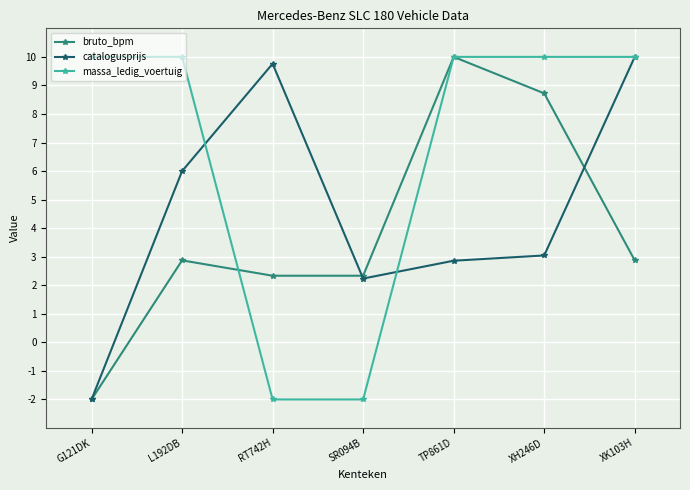

Is it true that bruto_bpm equals 2.9 at XK103H?

True